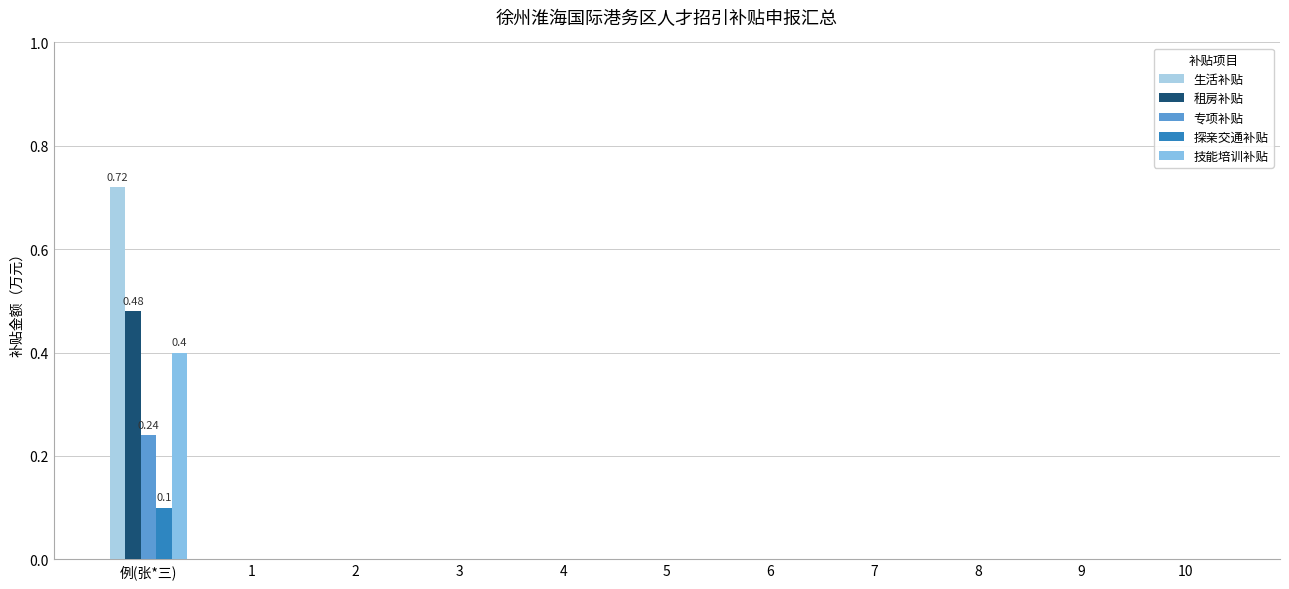

The value of 探亲交通补贴 at 5 is -0.0. True or false?

False